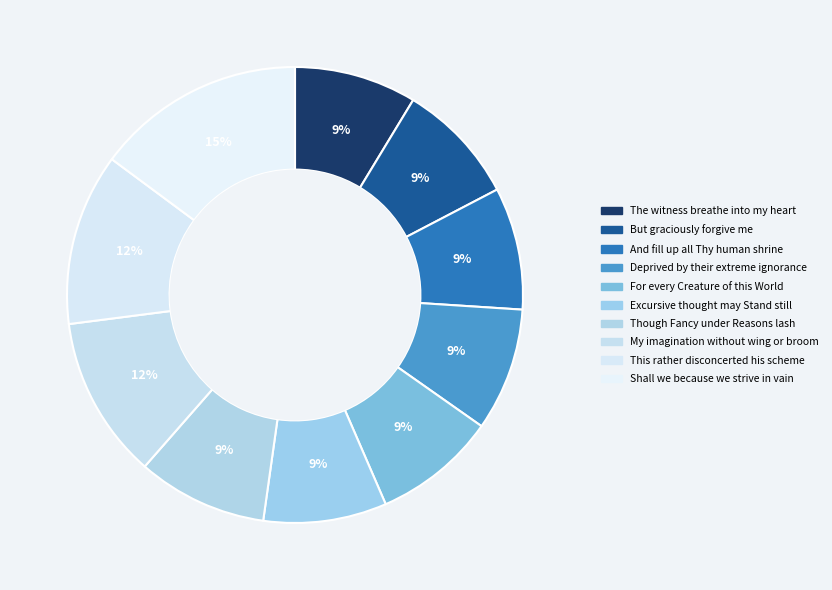

What percentage is NOT represented by My imagination without wing or broom?

88.5%